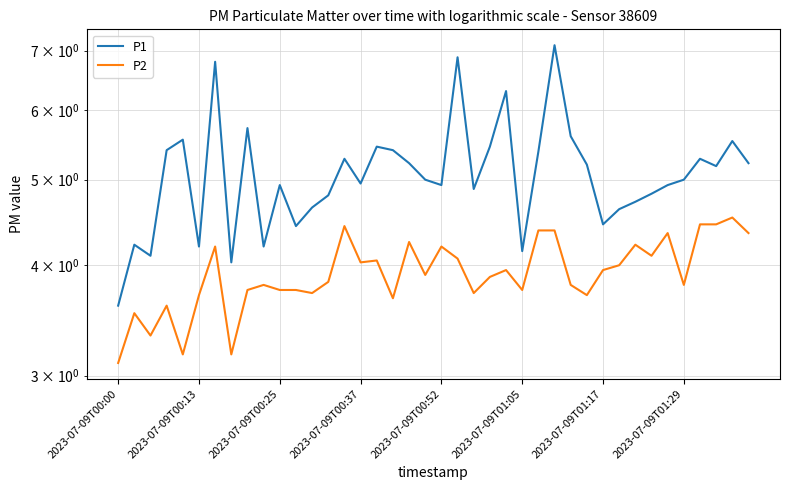

At how many categories does at least one series exceed 4?

39